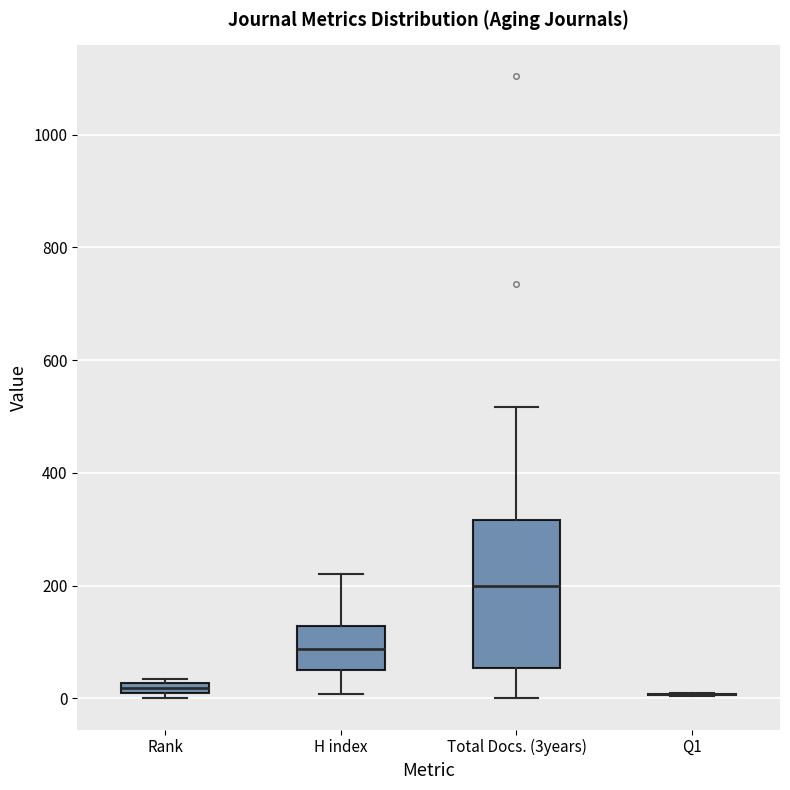

Comparing the boxes themselves (not the whiskers), which one is the tallest?

Total Docs. (3years)